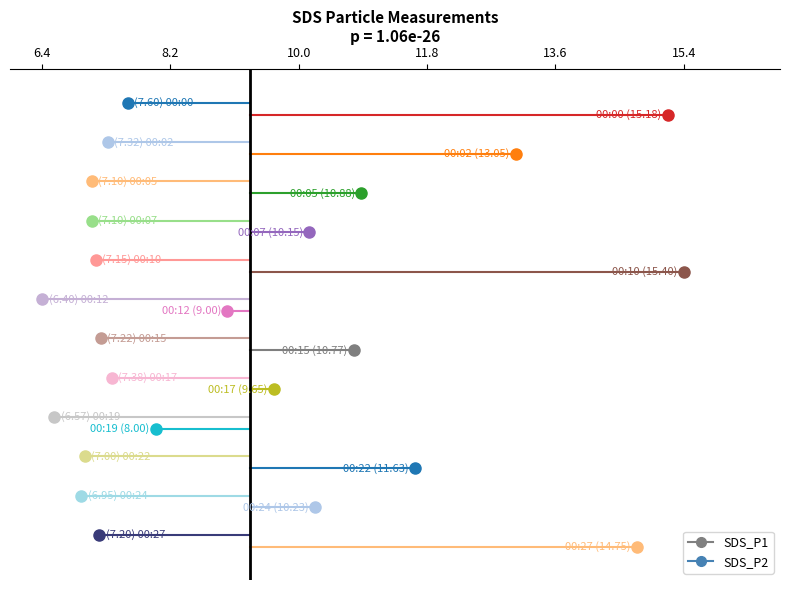

What value does the SDS_P1 series have at 8.2?

11.8